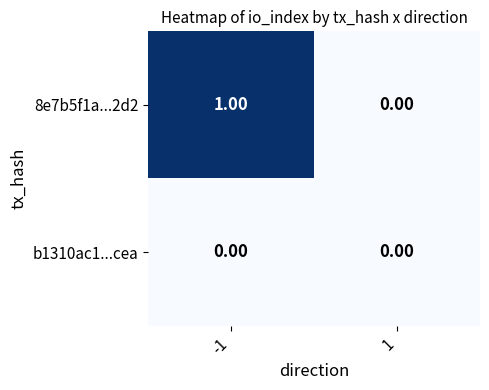

Rank the series by their average value, from highest to lowest.

8e7b5f1a...2d2, b1310ac1...cea